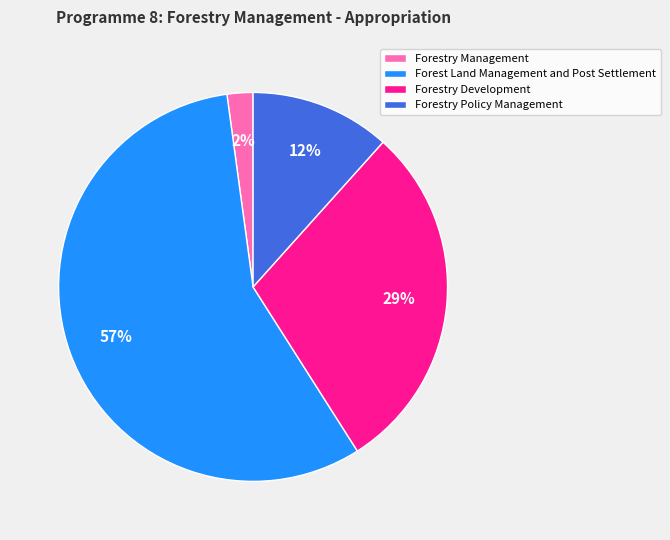

To the nearest percent, what portion does Forestry Management represent?

2%